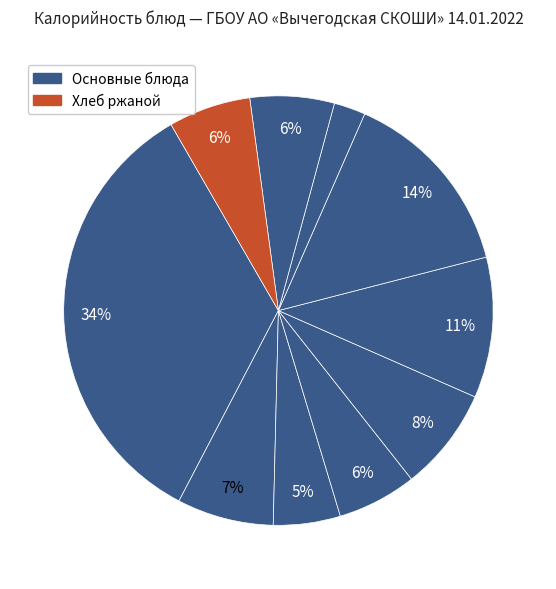

Count the number of slices in the pie.

10